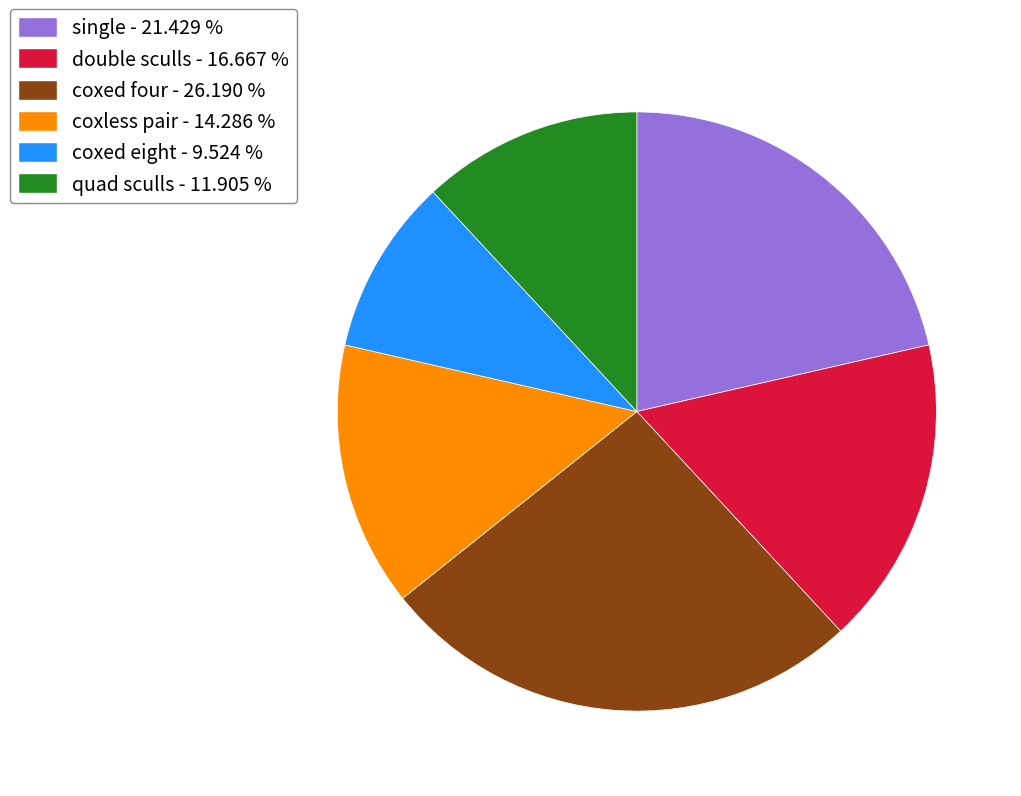

Combined, do coxless pair - 14.286 % and quad sculls - 11.905 % account for over 50%?

No